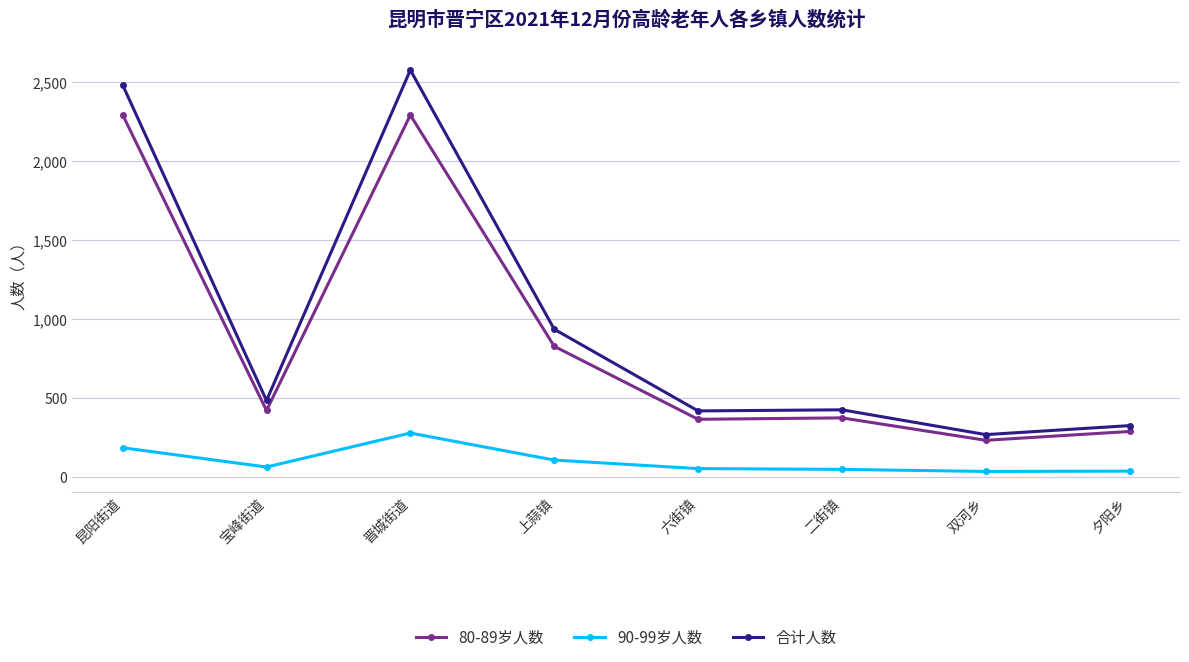

True or false: 90-99岁人数 and 80-89岁人数 cross at least once.

False